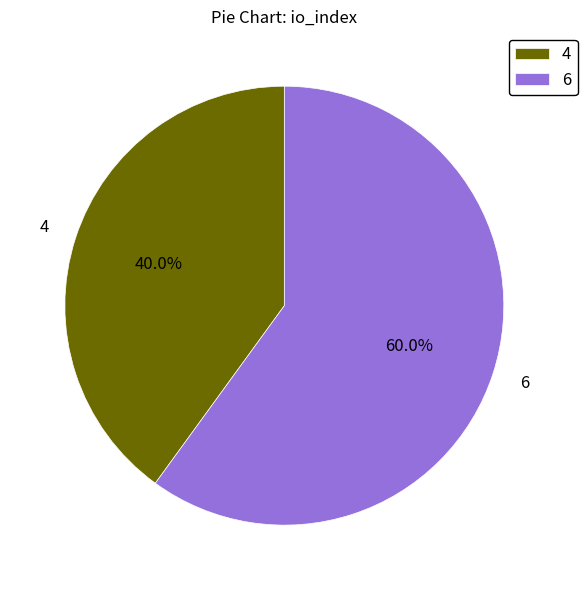

Combined, do 6 and 4 account for over 50%?

Yes